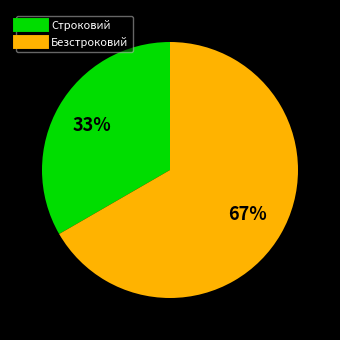

Which has a higher value, Строковий or Безстроковий?

Безстроковий